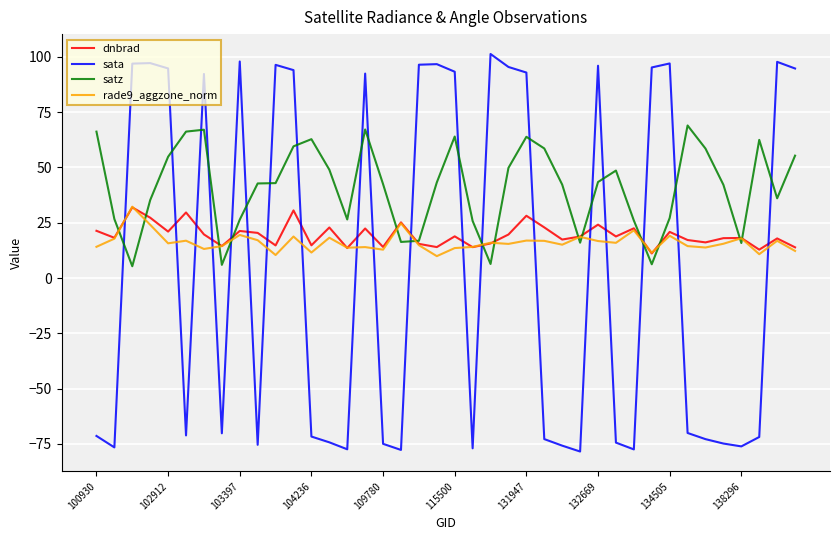

True or false: rade9_aggzone_norm and sata cross at least once.

True